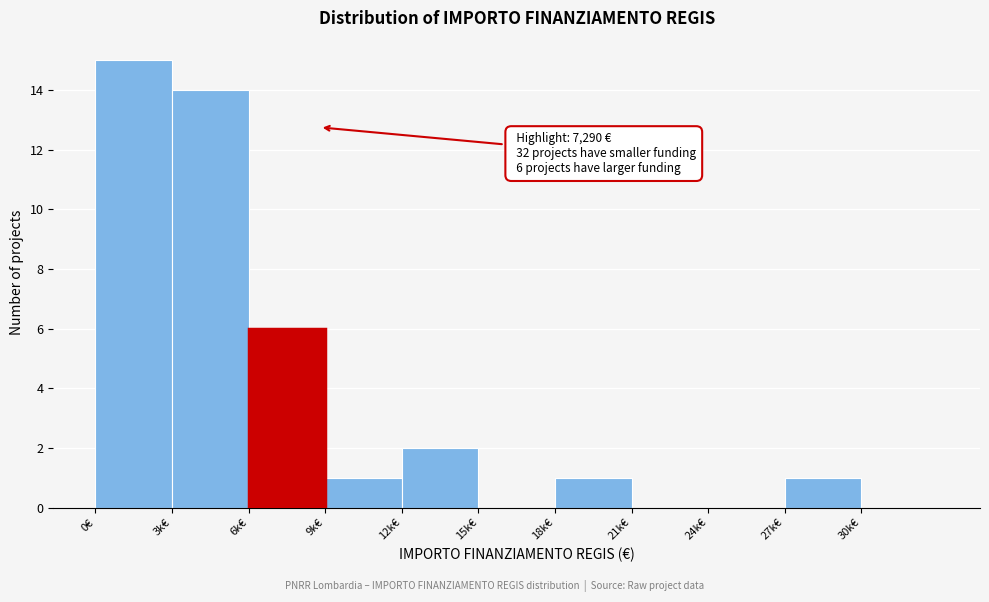

Reading left to right, extract all data points from this chart.

0€=15	3k€=14	6k€=6	9k€=1	12k€=2	15k€=0	18k€=1	21k€=0	24k€=0	27k€=1	30k€=0